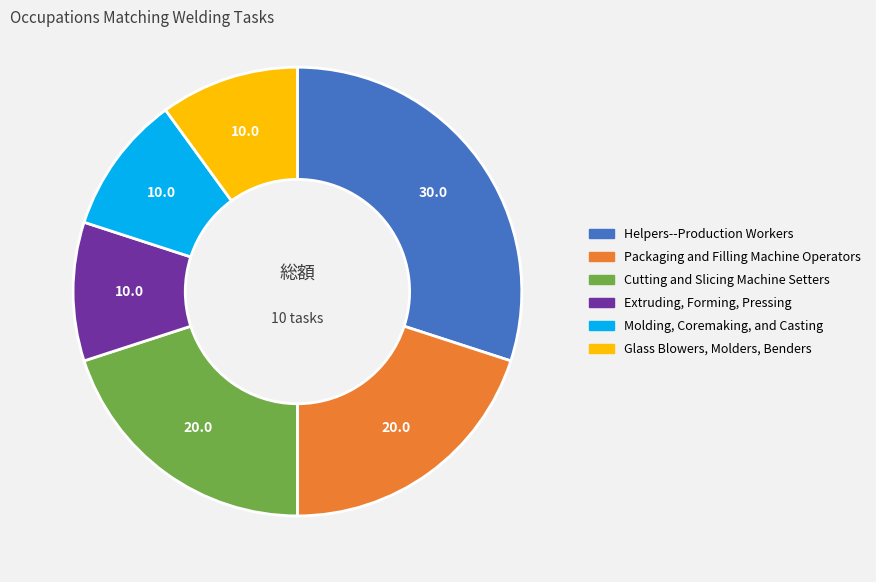

Count the number of slices in the pie.

6